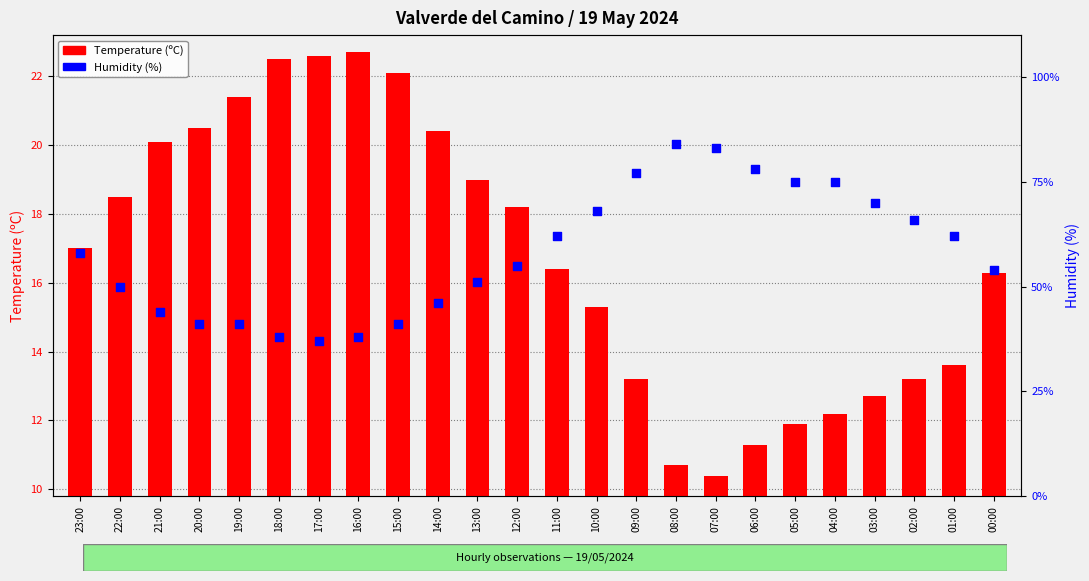

Is the value of Humidity (%) at 06:00 greater than the value of Temperature (ºC) at 19:00?

Yes